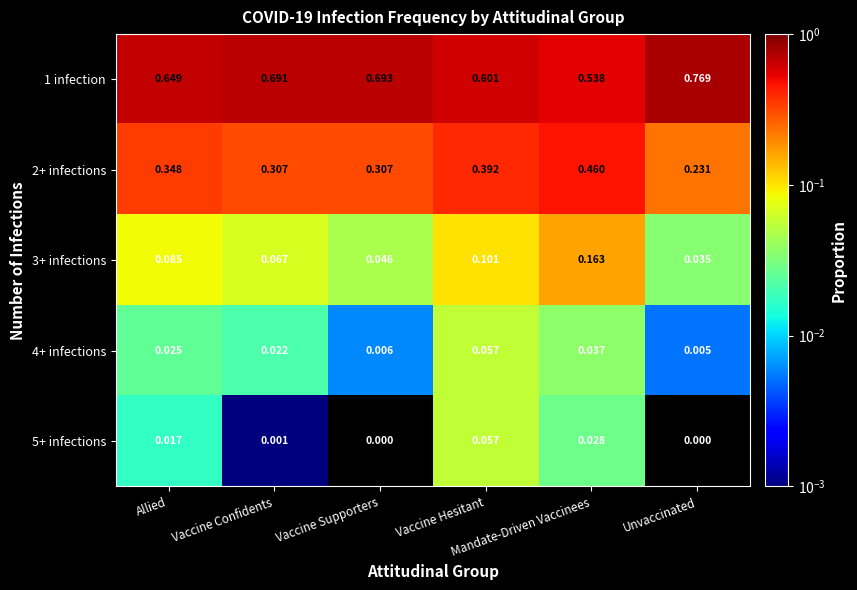

Reading left to right, list all the values displayed in this chart.

1 infection: Allied=0.6	Vaccine Confidents=0.7	Vaccine Supporters=0.7	Vaccine Hesitant=0.6	Mandate-Driven Vaccinees=0.5	Unvaccinated=0.8
2+ infections: Allied=0.3	Vaccine Confidents=0.3	Vaccine Supporters=0.3	Vaccine Hesitant=0.4	Mandate-Driven Vaccinees=0.5	Unvaccinated=0.2
3+ infections: Allied=0.1	Vaccine Confidents=0.1	Vaccine Supporters=0.0	Vaccine Hesitant=0.1	Mandate-Driven Vaccinees=0.2	Unvaccinated=0.0
4+ infections: Allied=0.0	Vaccine Confidents=0.0	Vaccine Supporters=0.0	Vaccine Hesitant=0.1	Mandate-Driven Vaccinees=0.0	Unvaccinated=0.0
5+ infections: Allied=0.0	Vaccine Confidents=0.0	Vaccine Supporters=0.0	Vaccine Hesitant=0.1	Mandate-Driven Vaccinees=0.0	Unvaccinated=0.0